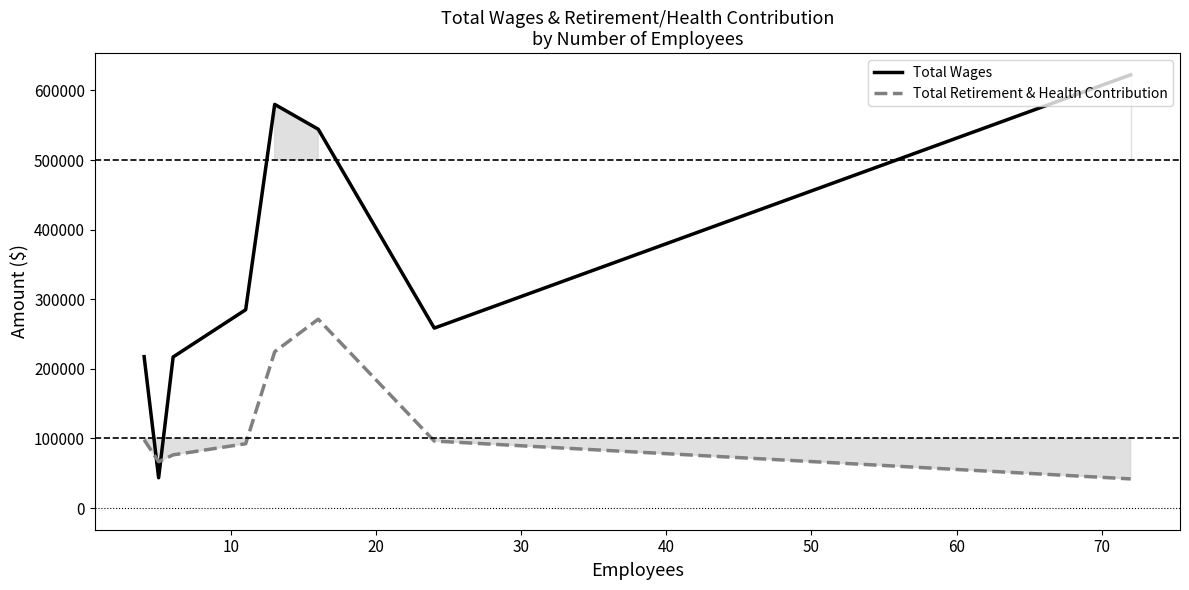

How many times do Total Wages and Total Retirement & Health Contribution cross each other?

2